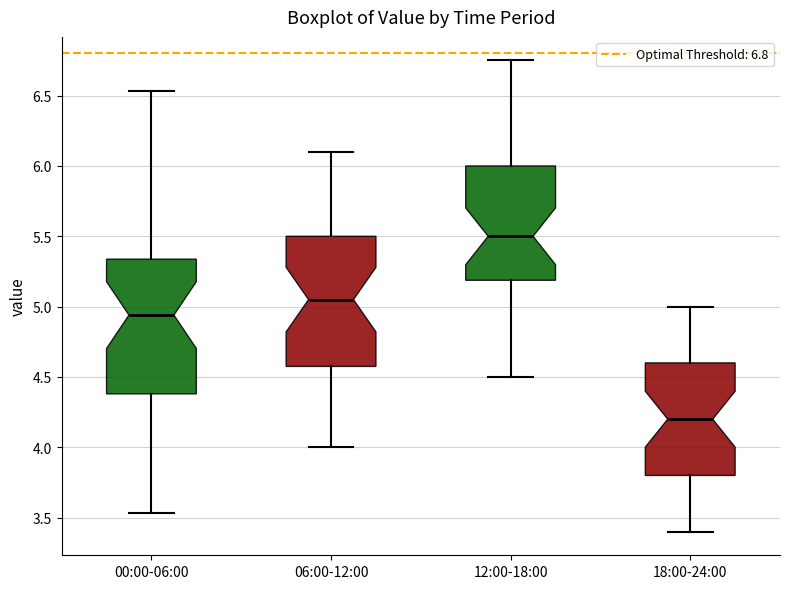

Which box has the lowest median line?

18:00-24:00